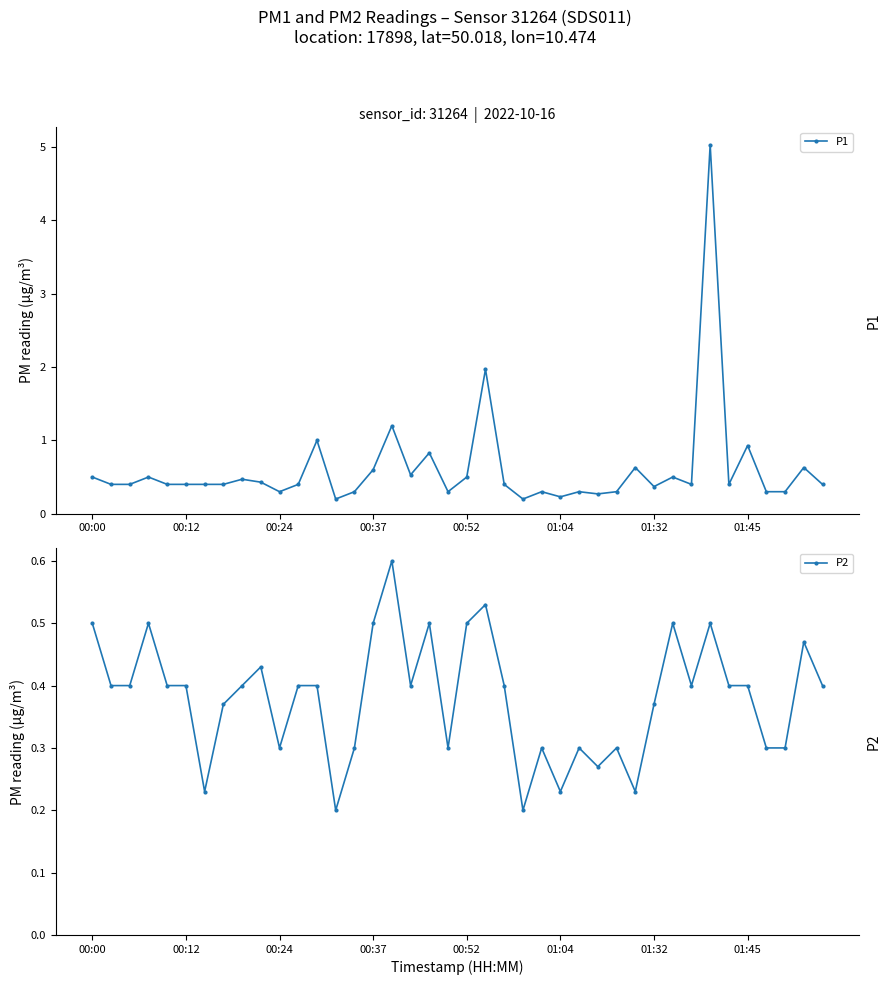

Rank the series by their average value, from highest to lowest.

P1, P2